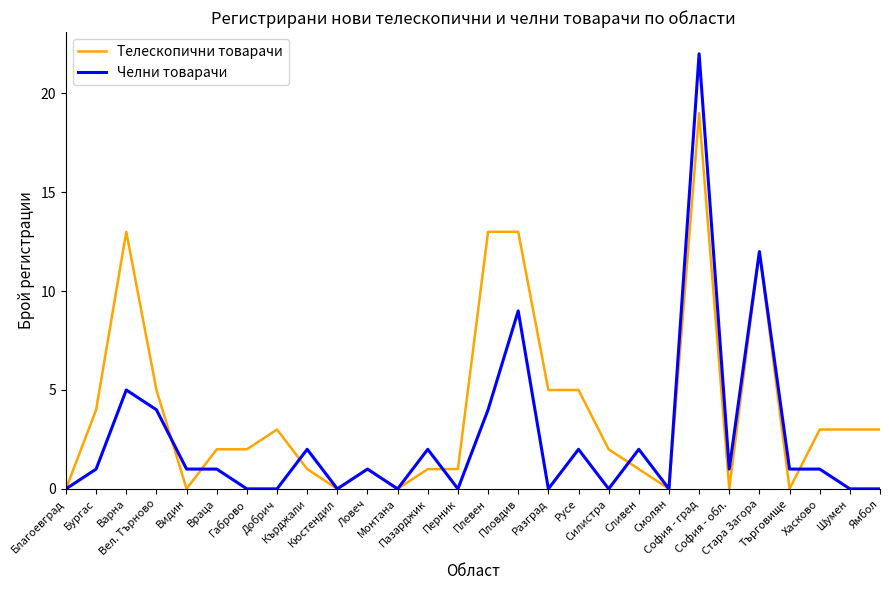

Which series has the largest total across all categories?

Телескопични товарачи